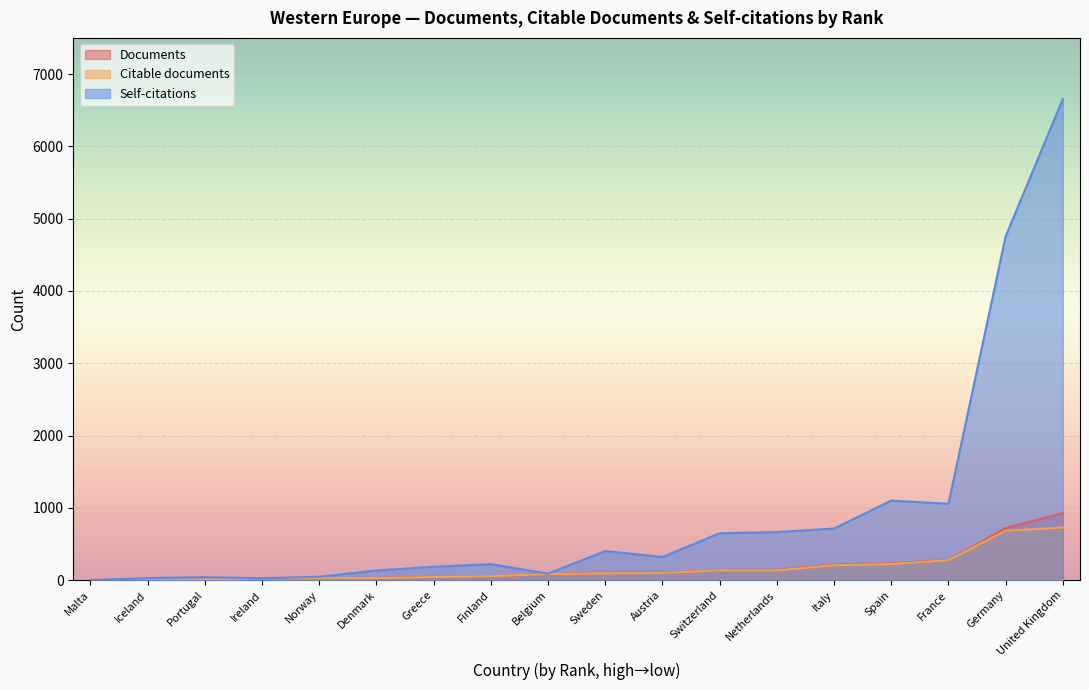

What value does the Citable documents series have at Netherlands, to the nearest 10?

140